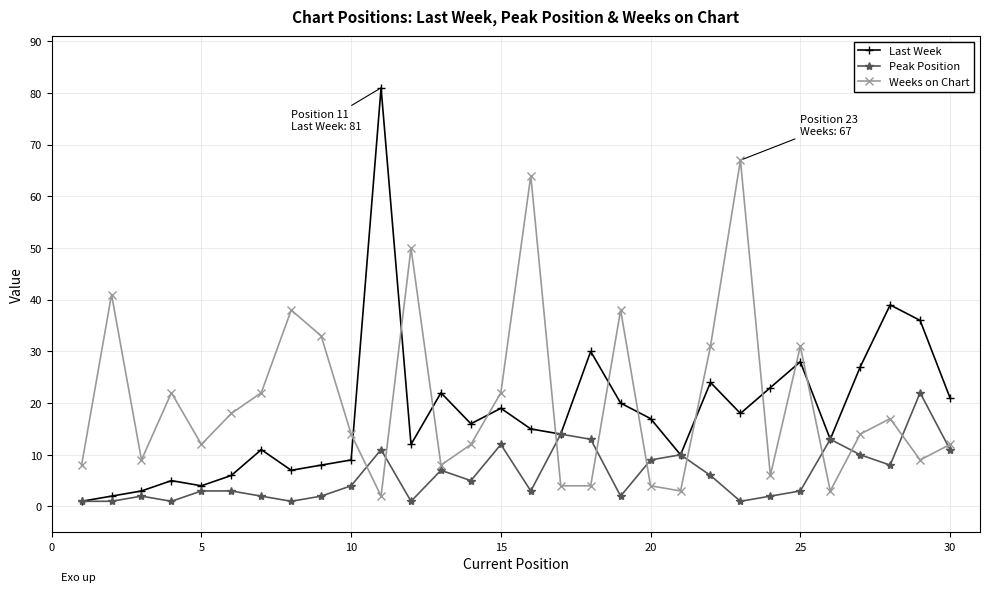

At how many categories does at least one series exceed 75?

1